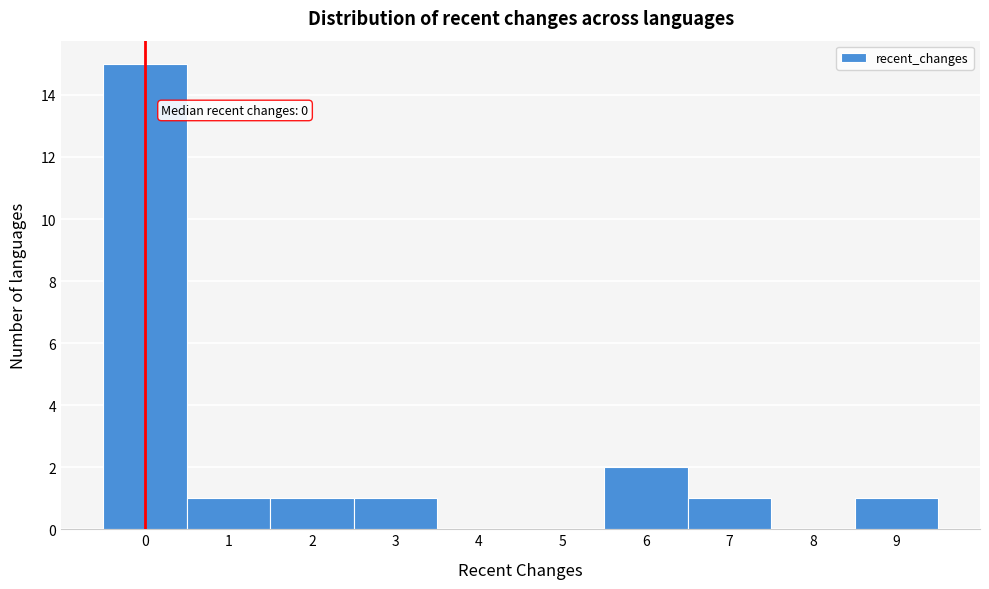

Which range on the x-axis has the tallest bar?

-0.5 to 0.5